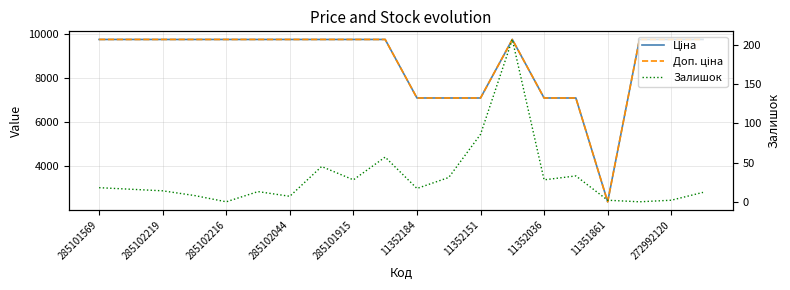

Which series has the widest spread of values?

Доп. ціна